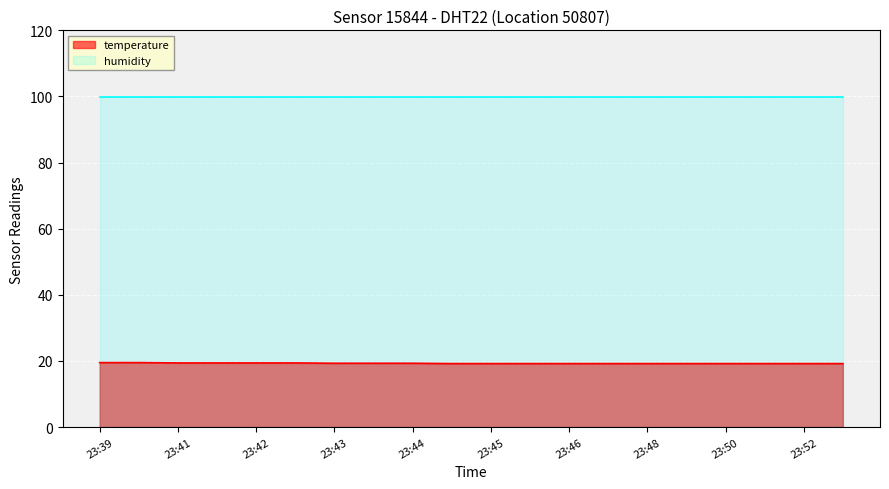

What is the maximum value shown in the chart?

99.9